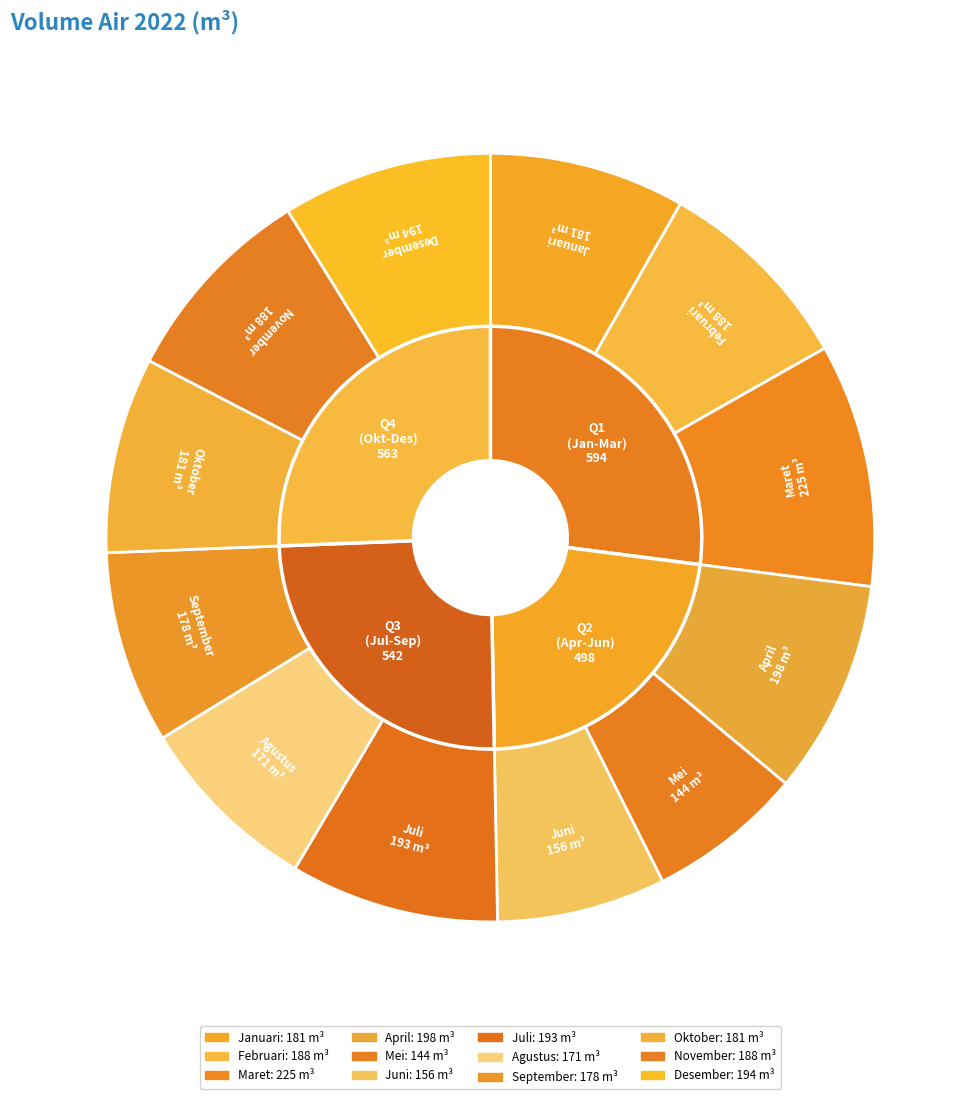

To the nearest percent, what is the average slice percentage?

8%